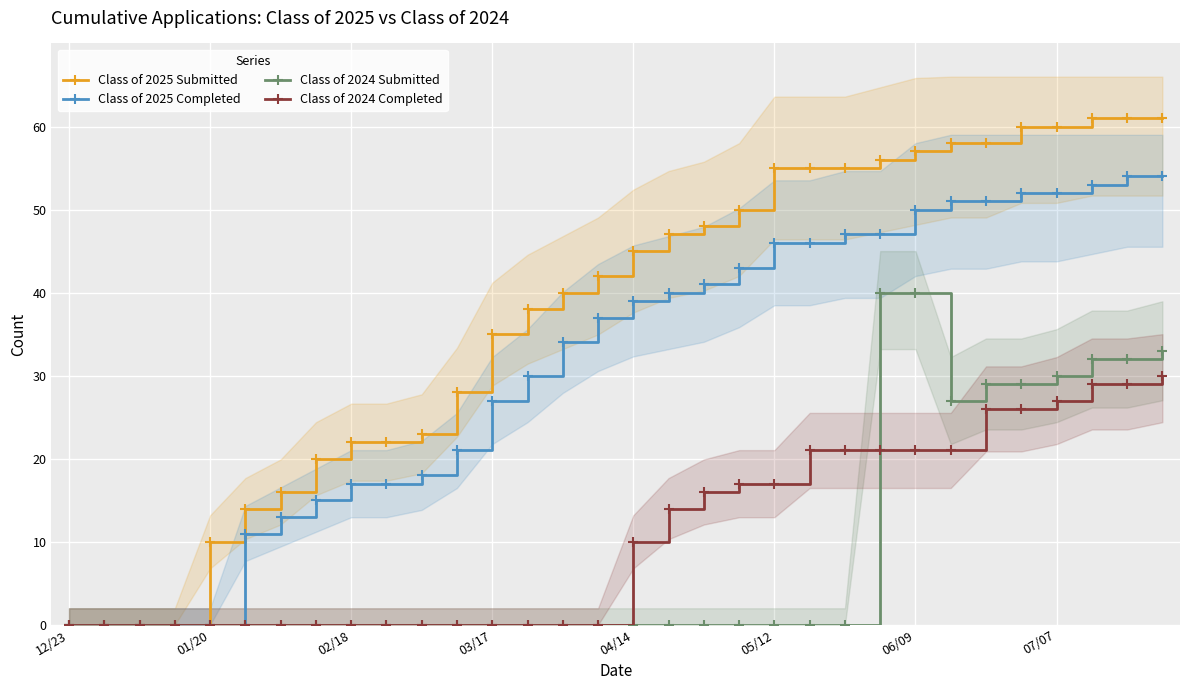

True or false: Class of 2025 Submitted and Class of 2024 Submitted intersect in this chart.

False